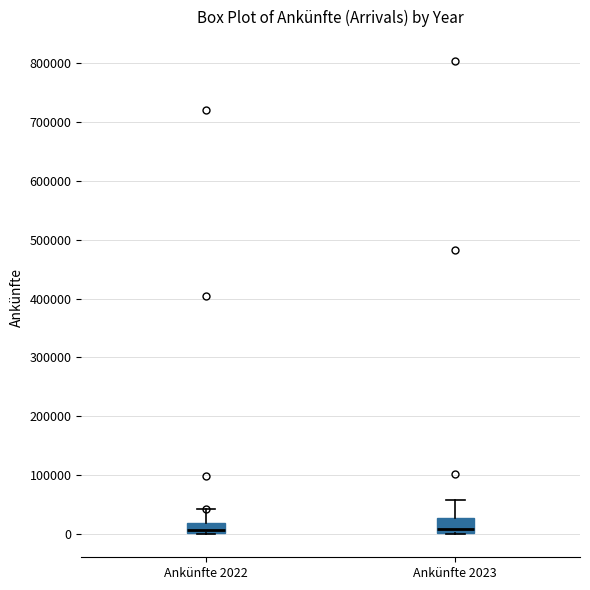

Reading left to right, transcribe this box plot: for each box, give where its median line is, the range the box spans, and where its two whiskers end, as read against the y-axis. The values are not printed on the chart, so give them approximately, as read against the axis.

Ankünfte 2022: median 10000, box 0 to 20000, whiskers 0 to 40000
Ankünfte 2023: median 10000, box 0 to 30000, whiskers 0 to 60000